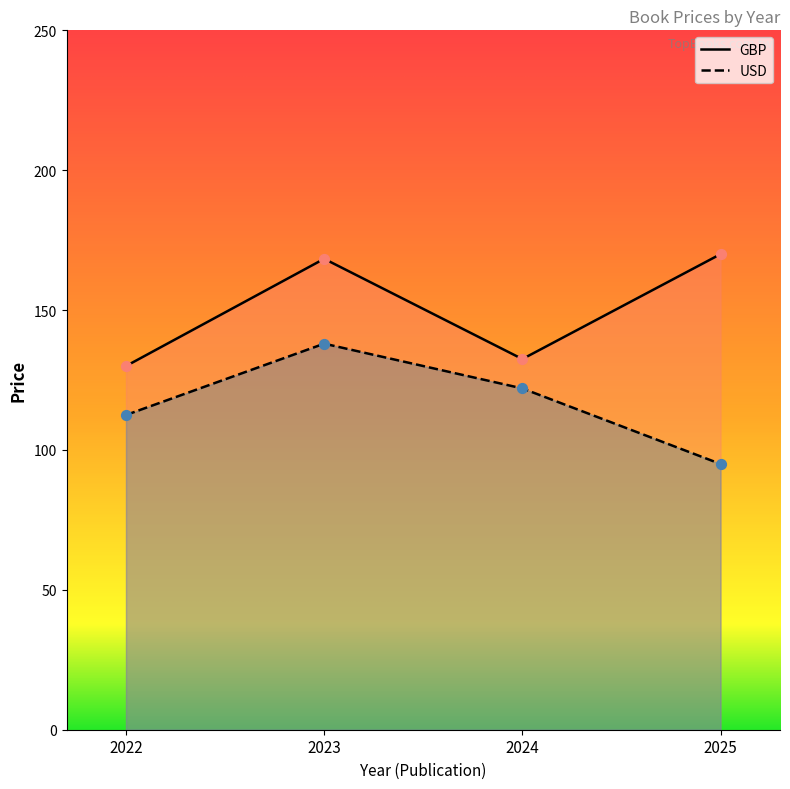

Which series has the largest total across all categories?

GBP